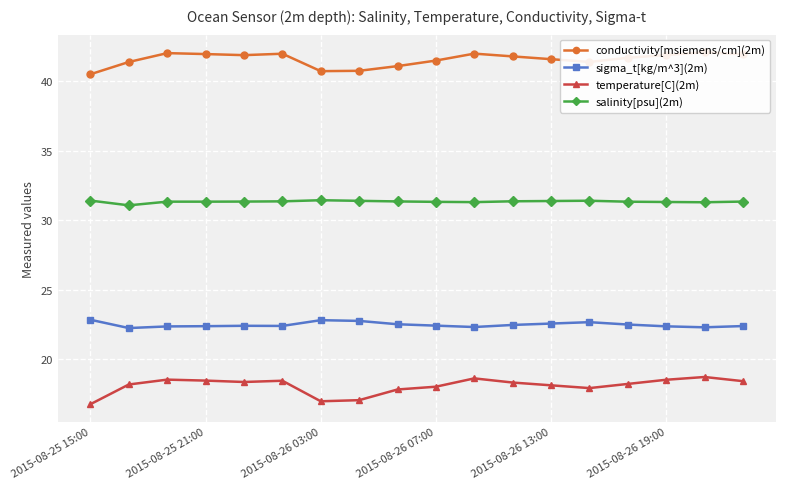

Count the number of categories in the chart.

18